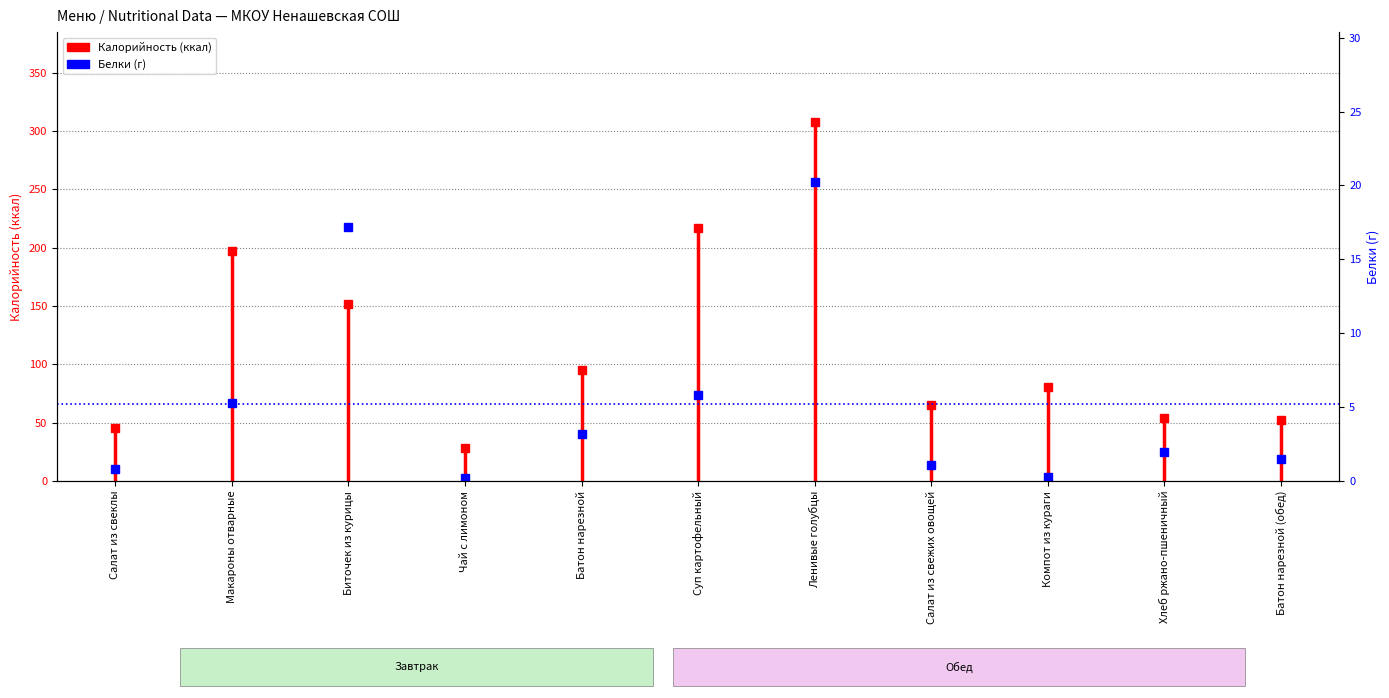

Reading left to right, extract all data points from this chart.

Салат из свеклы=0.8	Макароны отварные=5.3	Биточек из курицы=17.2	Чай с лимоном=0.2	Батон нарезной=3.2	Суп картофельный=5.8	Ленивые голубцы=20.2	Салат из свежих овощей=1.1	Компот из кураги=0.3	Хлеб ржано-пшеничный=2.0	Батон нарезной (обед)=1.5